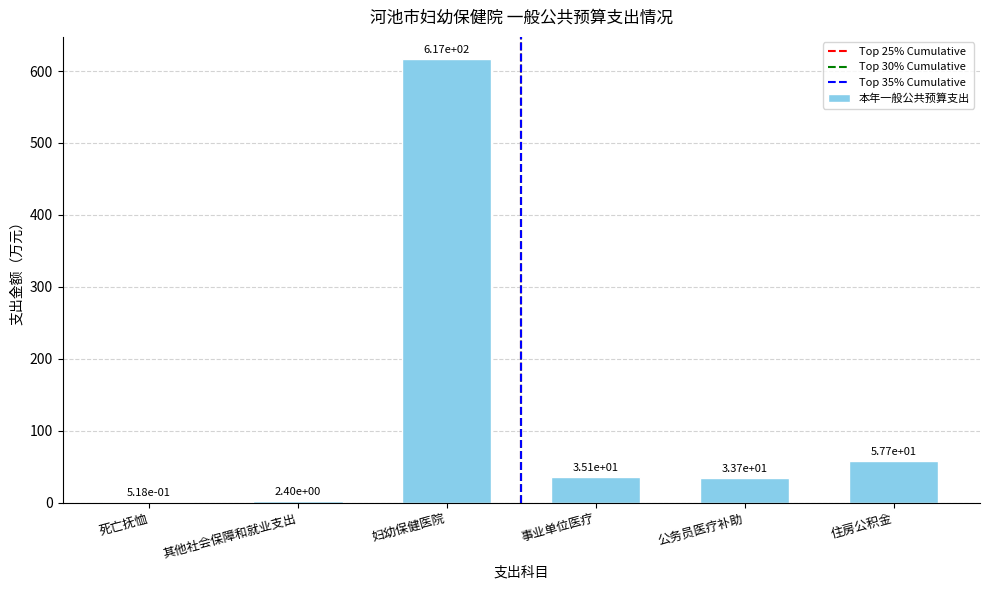

What is the greatest value displayed?

616.6